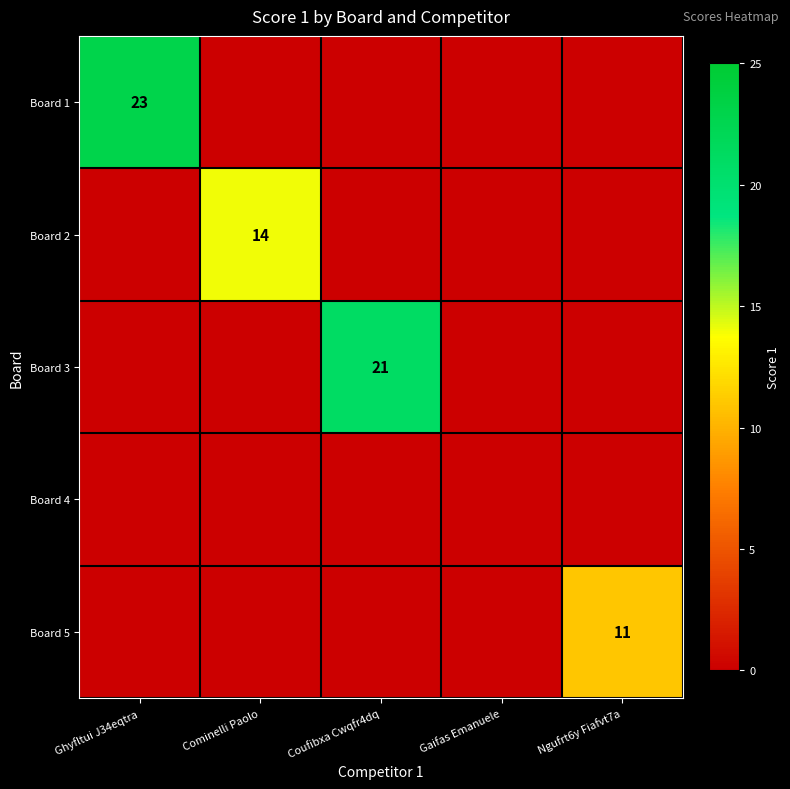

Is it true that Board 1 equals 34 at Ghyfltui J34eqtra?

False